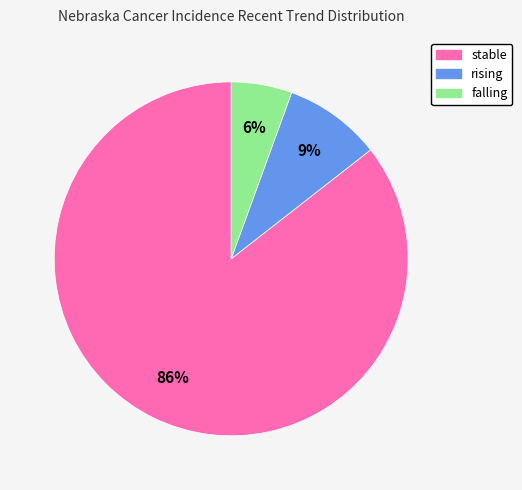

How many segments does this pie chart have?

3